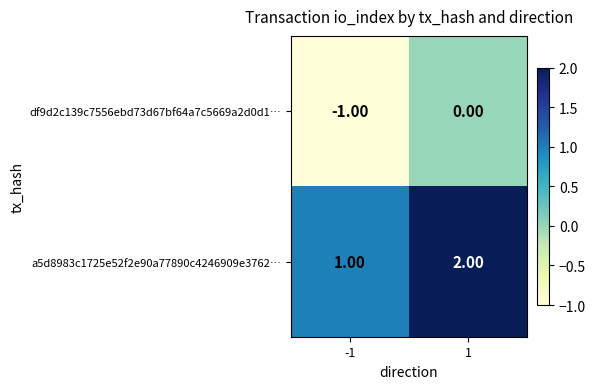

What is the sum of the a5d8983c1725e52f2e90a77890c4246909e3762… values at -1 and 1?

3